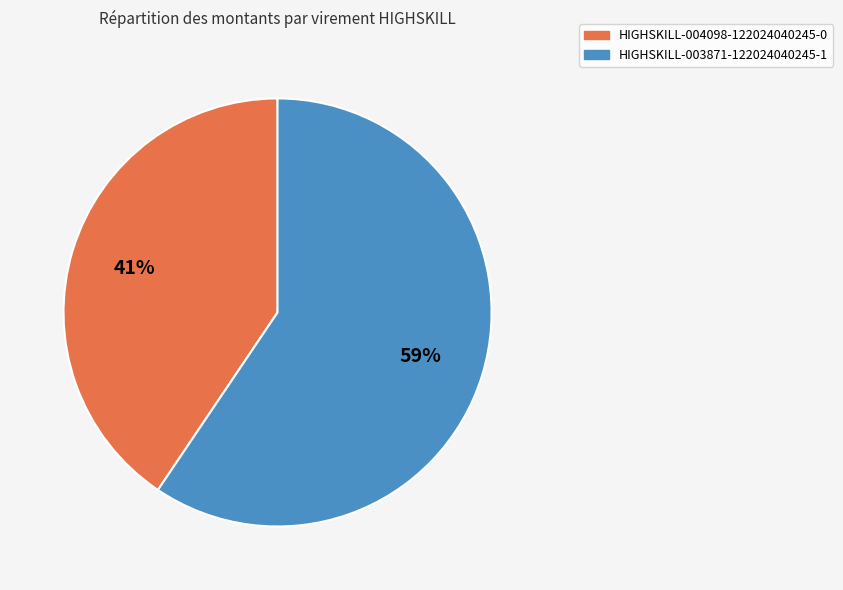

To the nearest percent, what is the combined percentage of HIGHSKILL-003871-122024040245-1 and HIGHSKILL-004098-122024040245-0?

100%